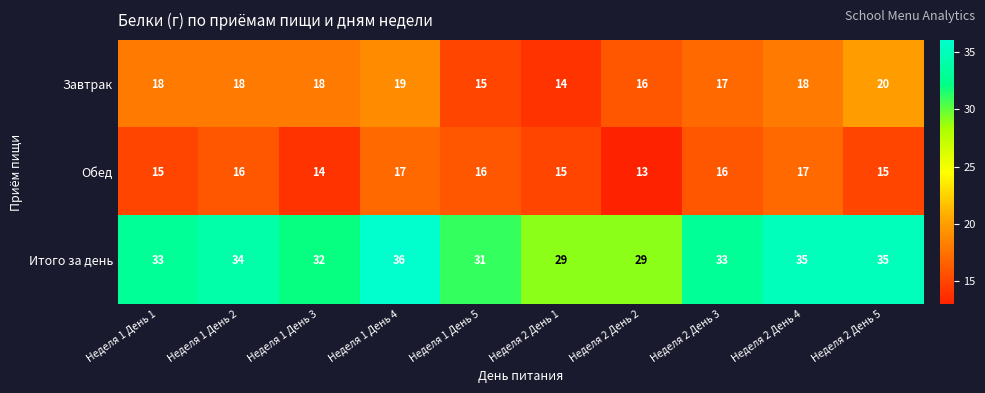

How many series are shown in this chart?

3